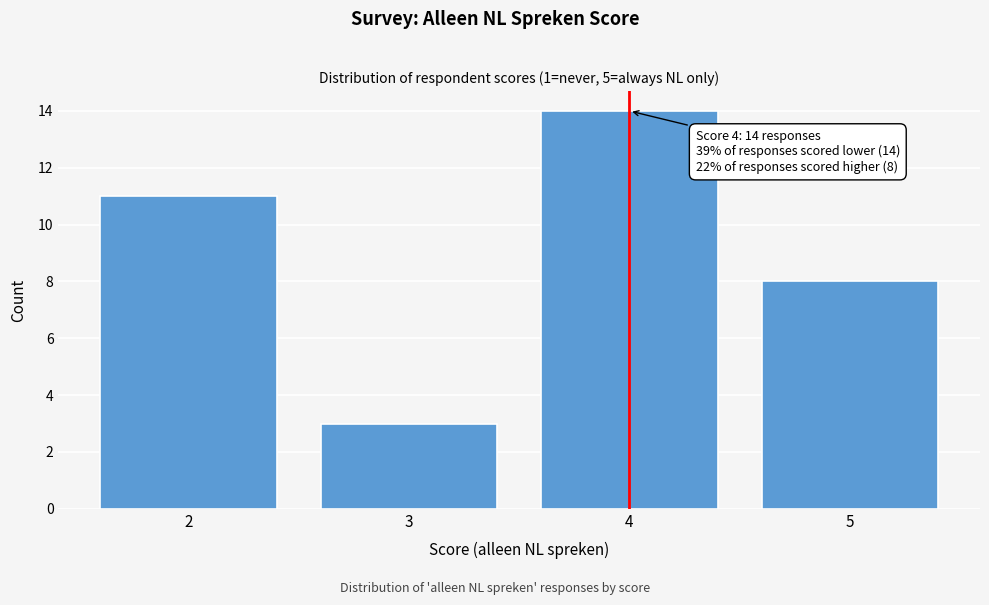

Reading right to left, what are all the values shown in this chart?

8	14	3	11